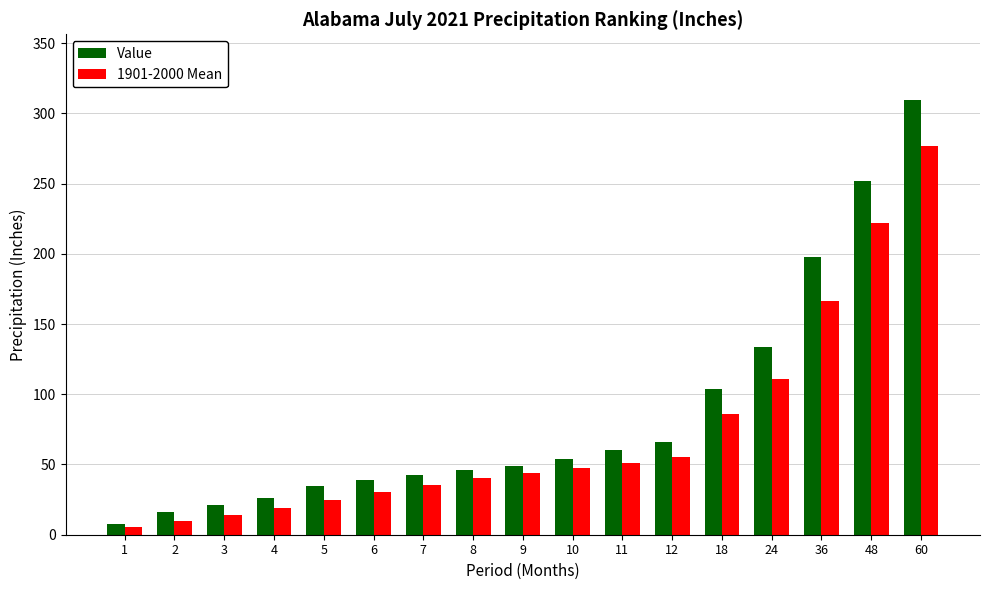

Which series has the widest spread of values?

Value